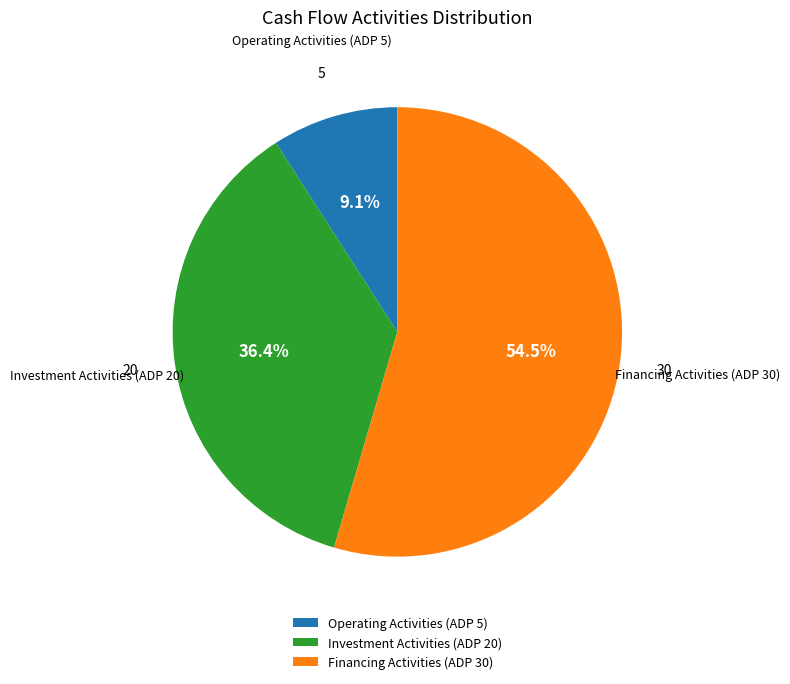

Which has a higher value, Investment Activities (ADP 20) or Financing Activities (ADP 30)?

Financing Activities (ADP 30)